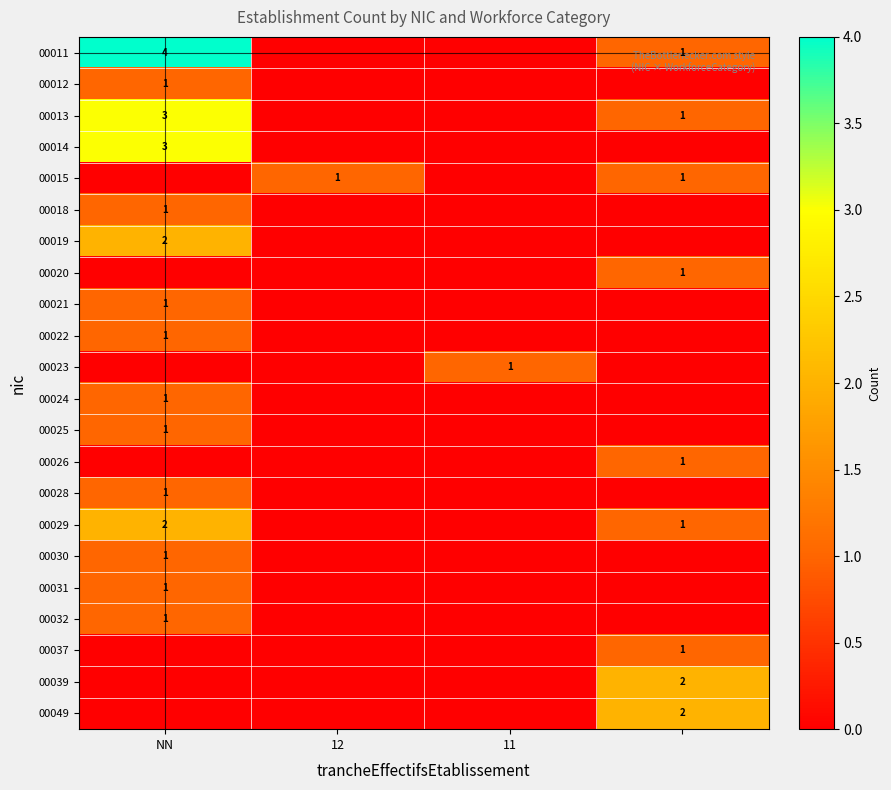

The value of 00019 at NN is 2. True or false?

True